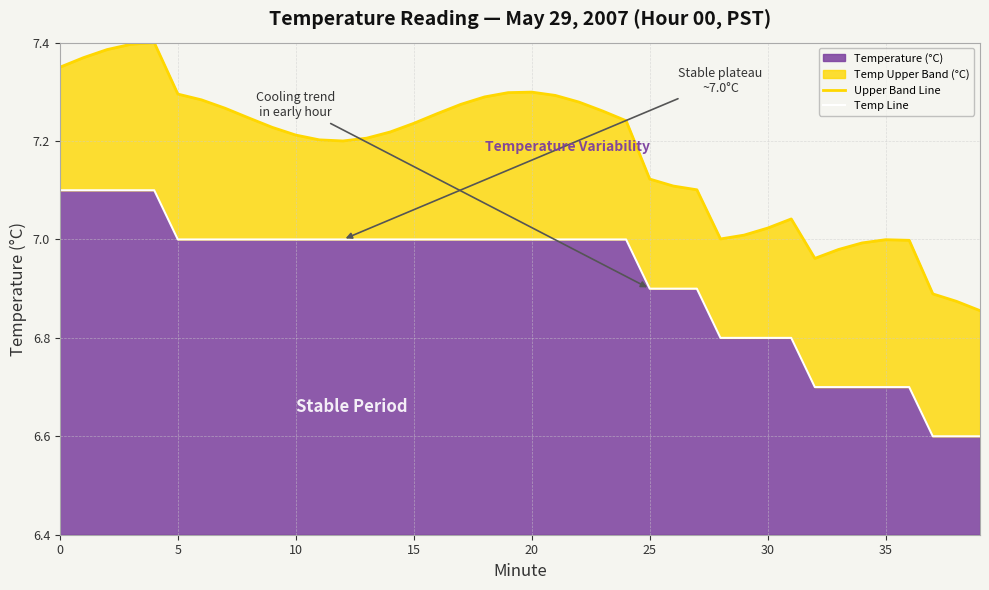

What is the minimum value for Temperature (°C)?

6.6